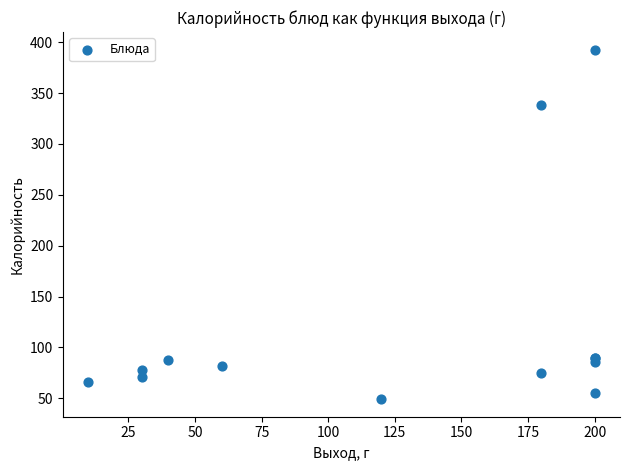

What Y value in the scatter plot is closest to 220?

338.8